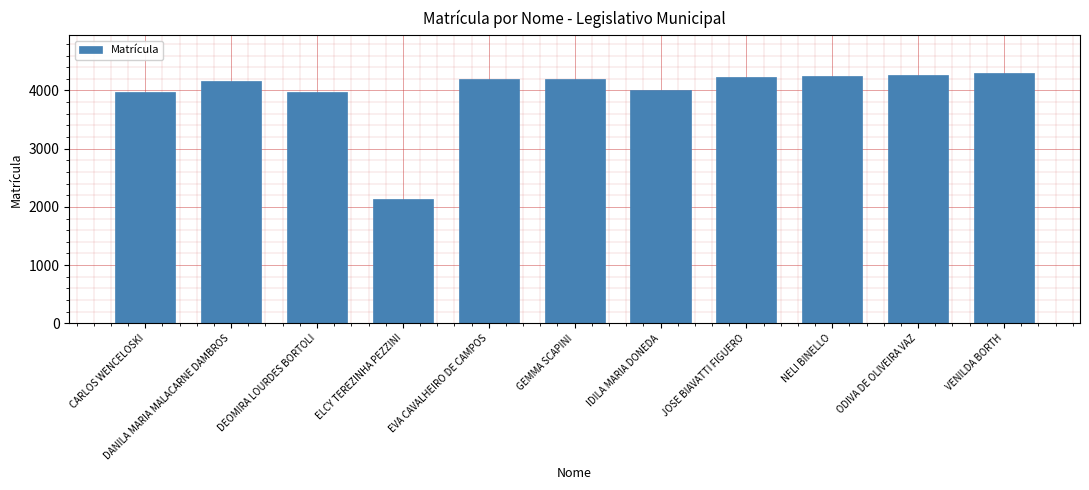

Approximately how many times larger is the value at DANILA MARIA MALACARNE DAMBROS compared to ELCY TEREZINHA PEZZINI?

1.9